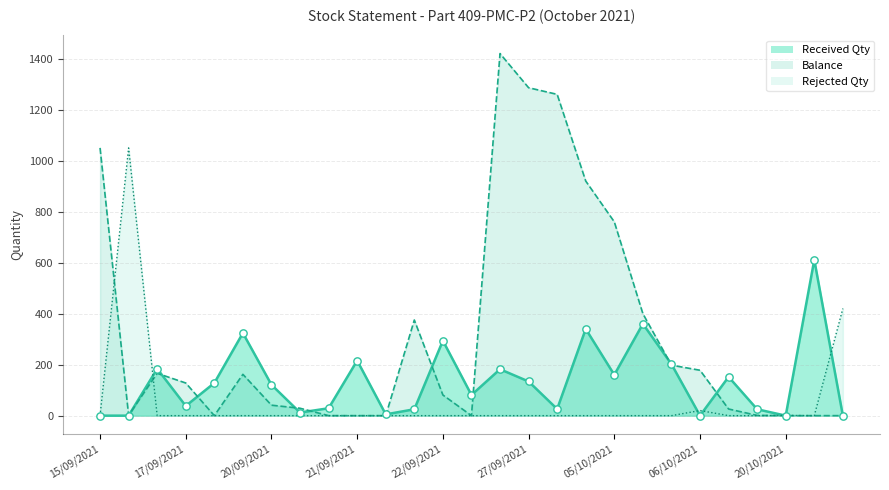

What is the total value across all series at 16/10/2021?

611